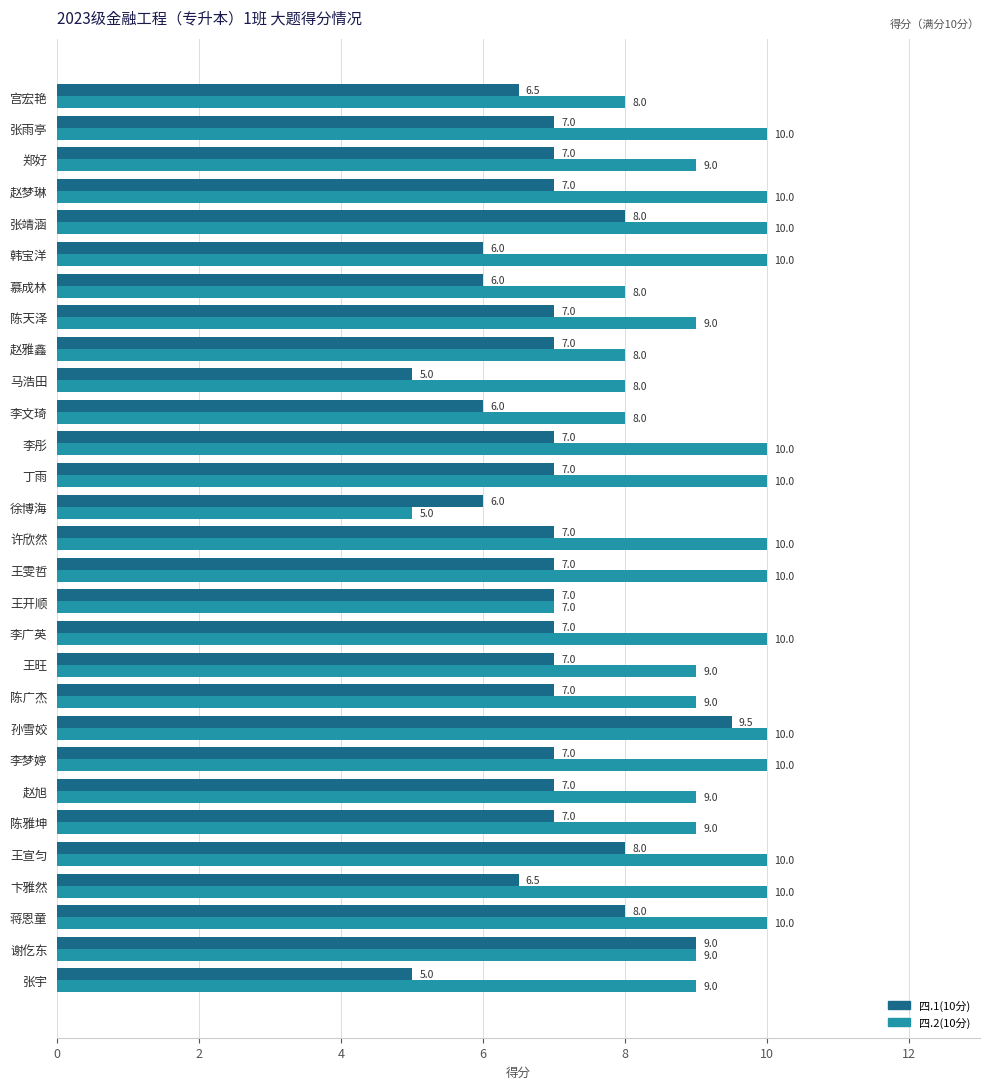

Count the 四.1(10分) values in the range 6 to 7.

22